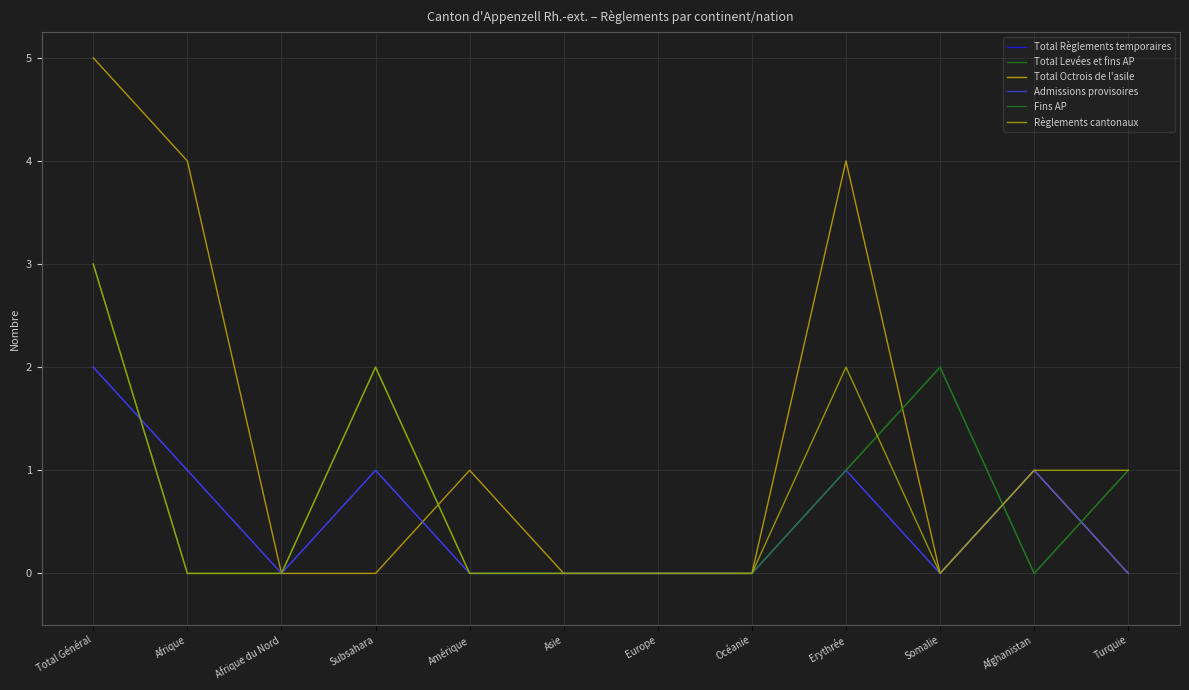

What position from the right is Erythrée?

4